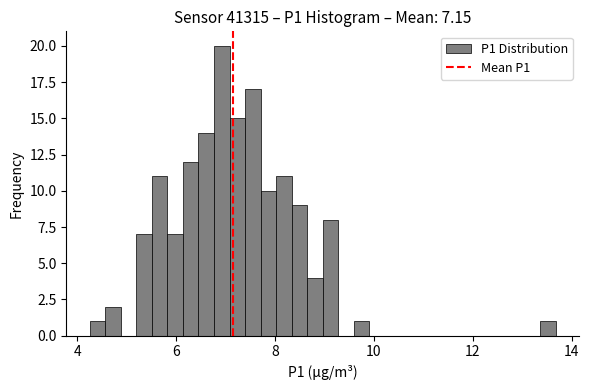

Read against the x-axis, roughly where is the centre of the tallest bar?

7.0